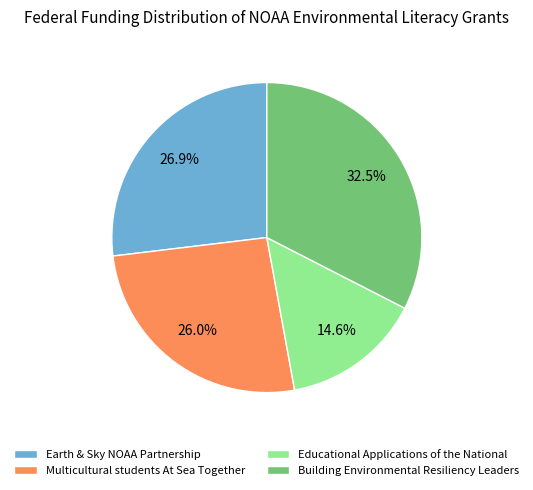

Is the sum of Building Environmental Resiliency Leaders and Multicultural students At Sea Together greater than half?

Yes